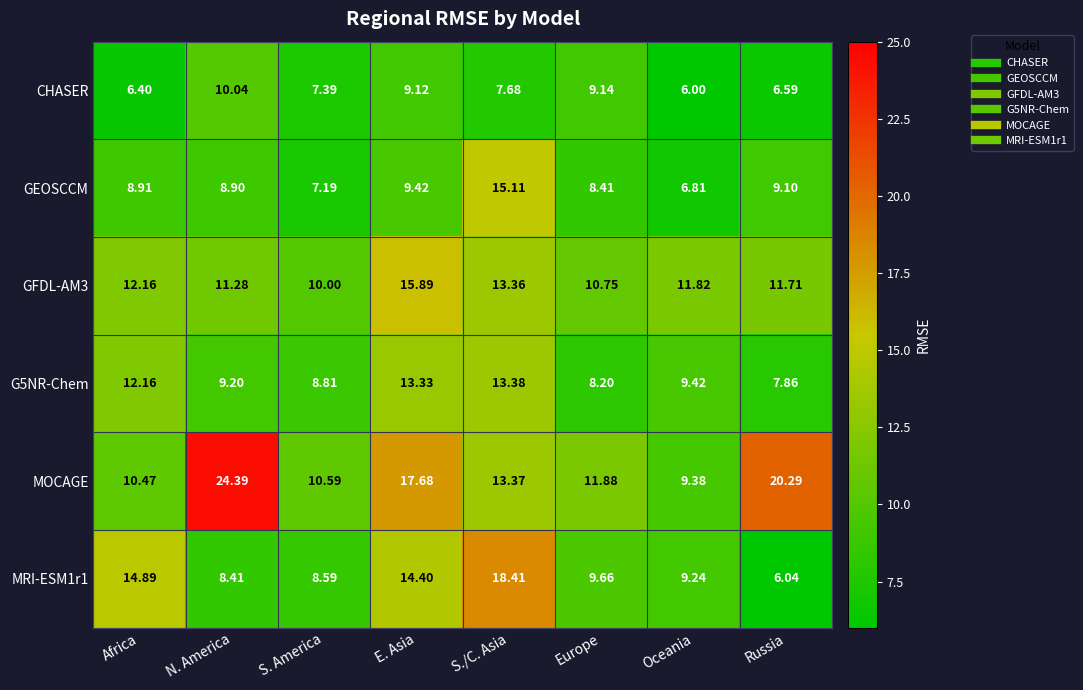

Between Africa and S./C. Asia, which series saw the biggest shift?

GEOSCCM